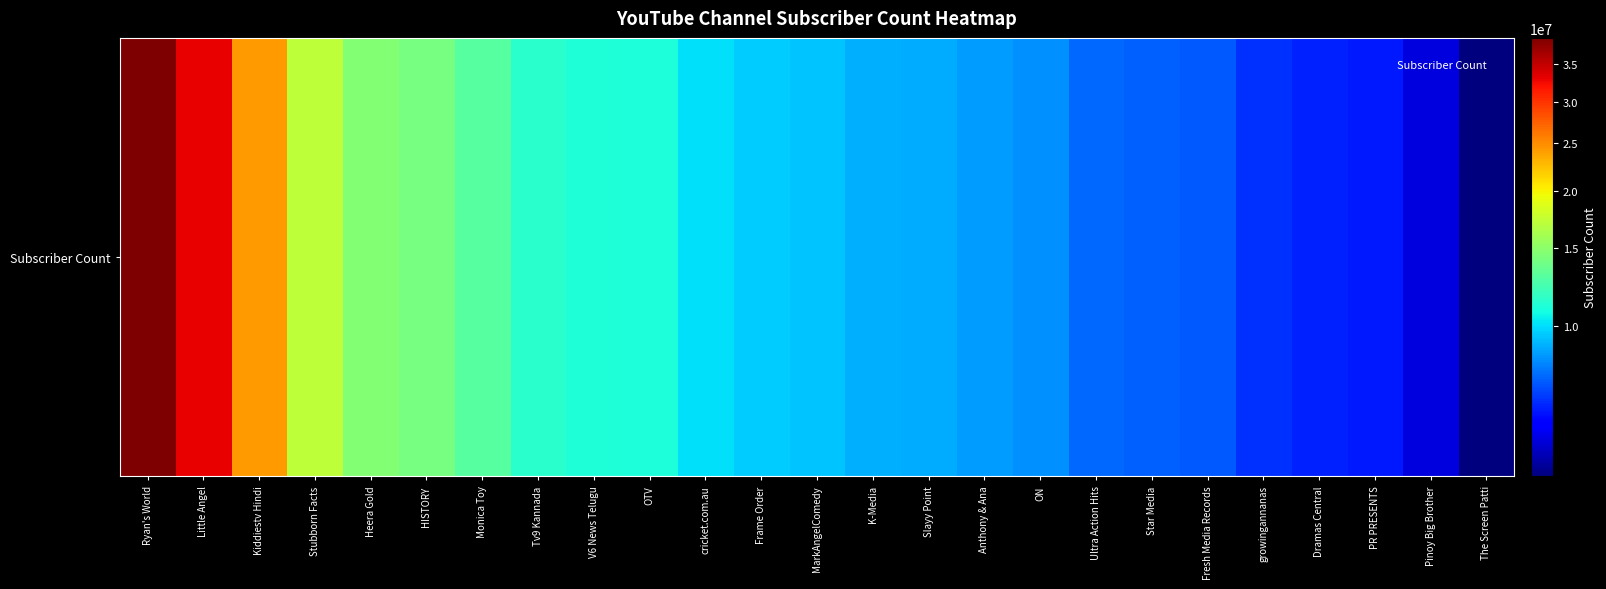

List the labels in order of value, largest first.

Ryan's World, Little Angel, Kiddiestv Hindi, Stubborn Facts, Heera Gold, HISTORY, Monica Toy, Tv9 Kannada, V6 News Telugu, OTV, cricket.com.au, Frame Order, MarkAngelComedy, K-Media, Slayy Point, Anthony & Ana, ON, Ultra Action Hits, Star Media, Fresh Media Records, growingannanas, Dramas Central, PR PRESENTS, Pinoy Big Brother, The Screen Patti